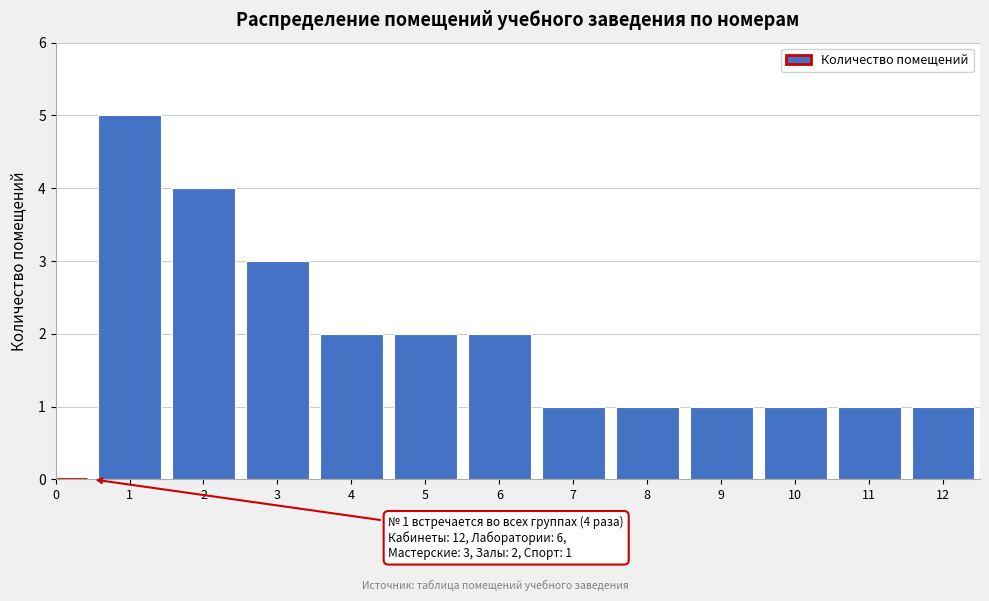

Reading left to right, what are all the values shown in this chart?

0=0	1=5	2=4	3=3	4=2	5=2	6=2	7=1	8=1	9=1	10=1	11=1	12=1